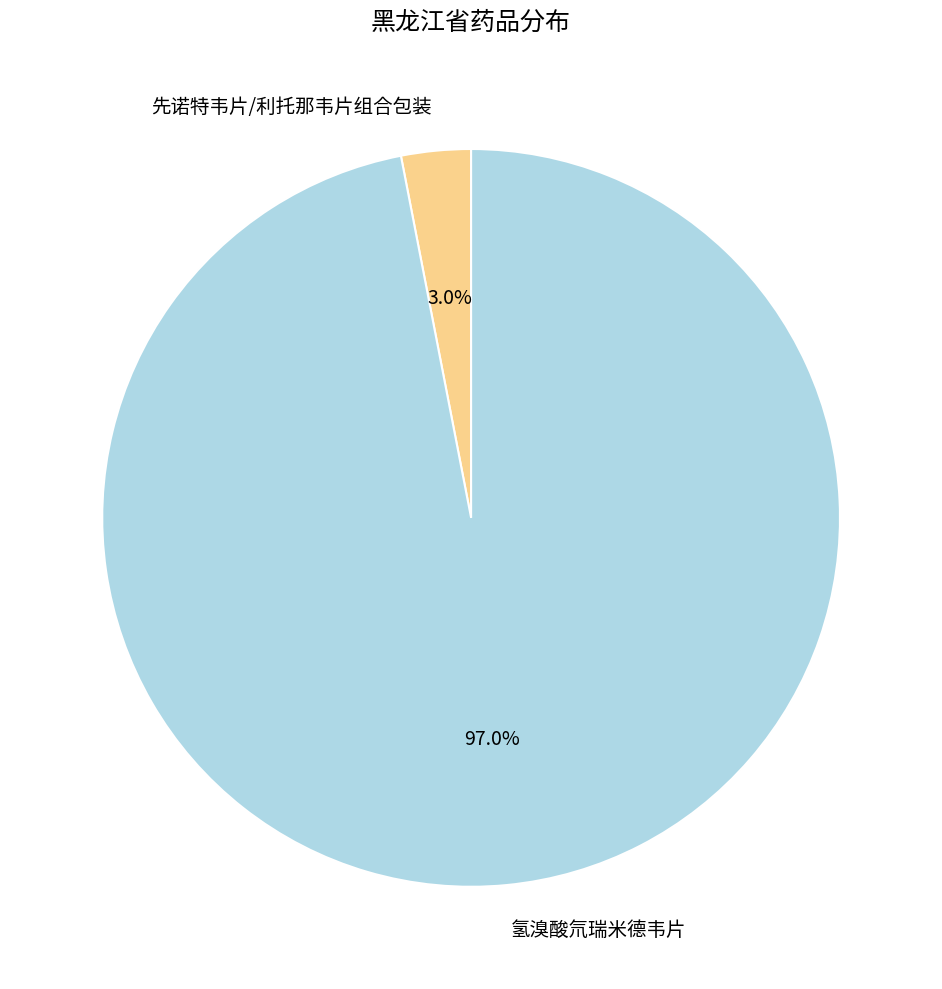

To the nearest percent, what is the difference between the largest and smallest slice percentages?

94%